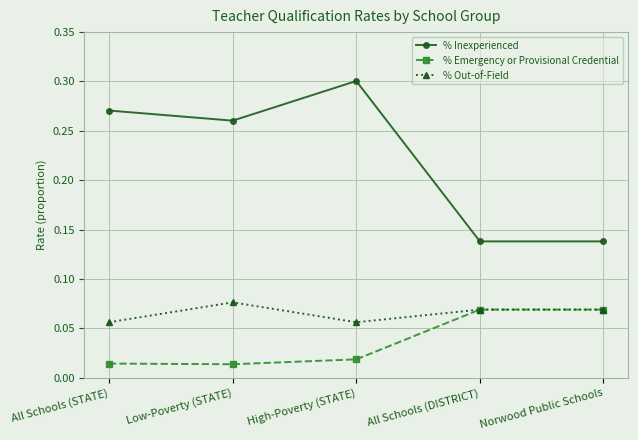

True or false: % Out-of-Field and % Inexperienced cross at least once.

False